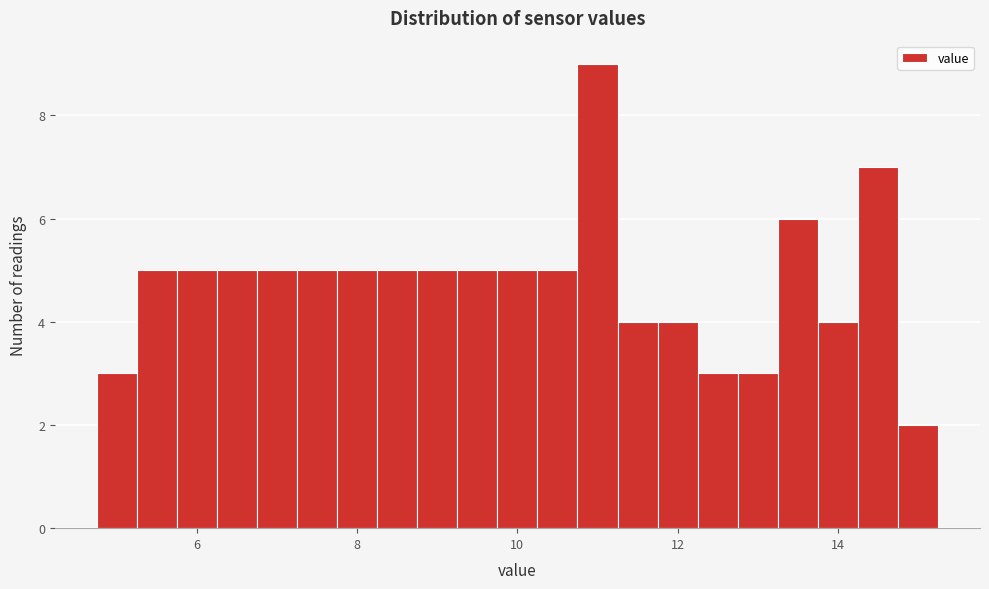

Read against the x-axis, roughly where is the centre of the tallest bar?

11.0